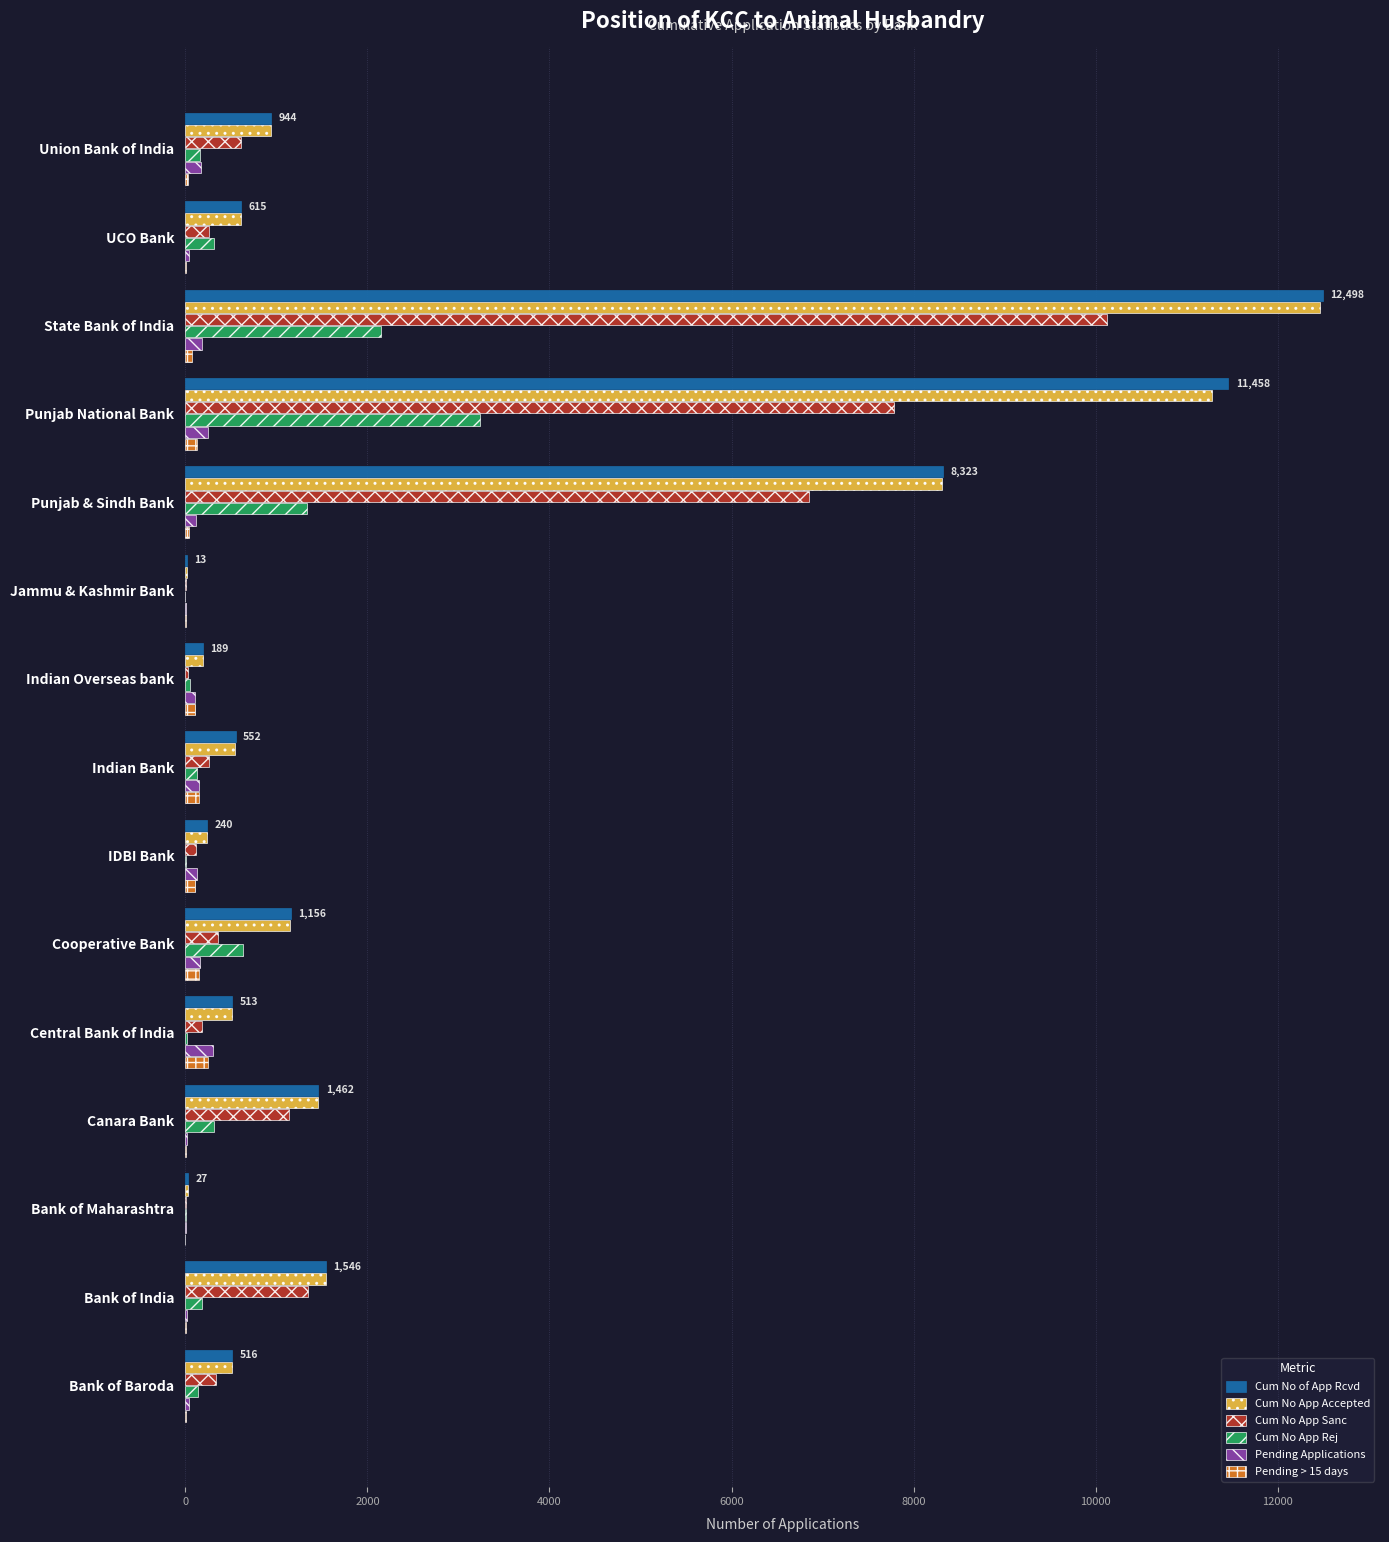

What is the sum of all Cum No of App Rcvd values?

40052